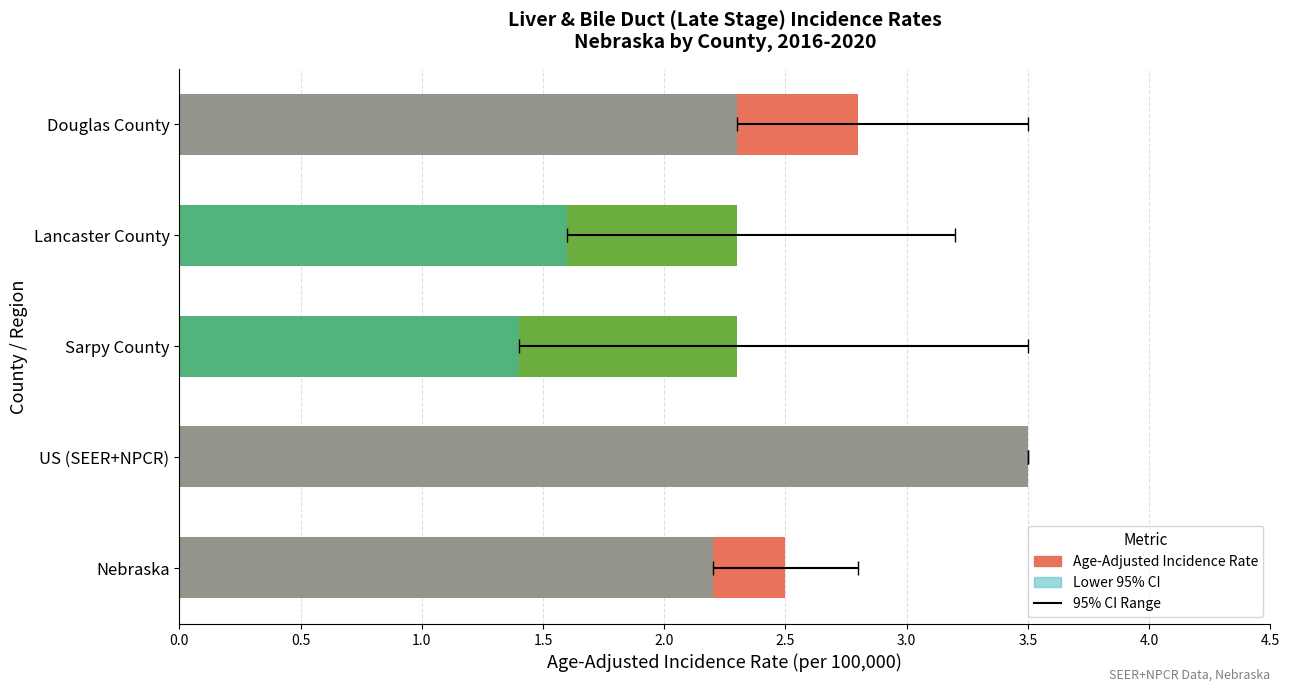

List the series in order of their peak value, lowest first.

Age-Adjusted Incidence Rate, Lower 95% CI